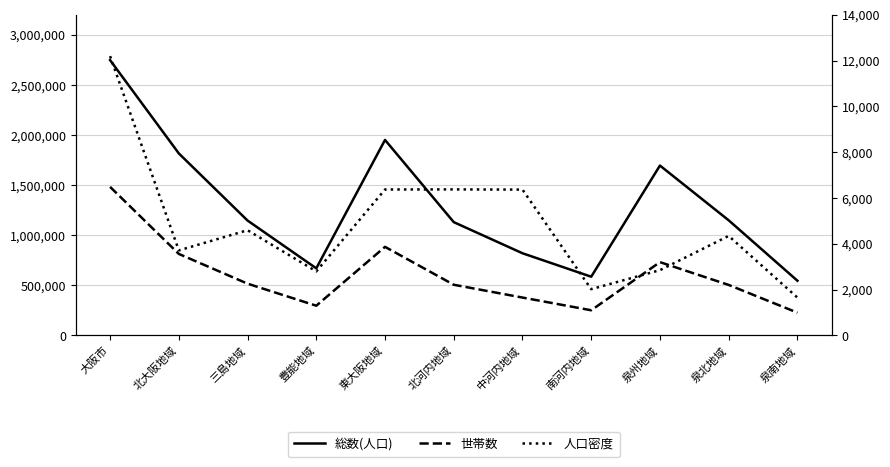

Rank the categories by 総数(人口) value from lowest to highest.

泉南地域, 南河内地域, 豊能地域, 中河内地域, 北河内地域, 三島地域, 泉北地域, 泉州地域, 北大阪地域, 東大阪地域, 大阪市